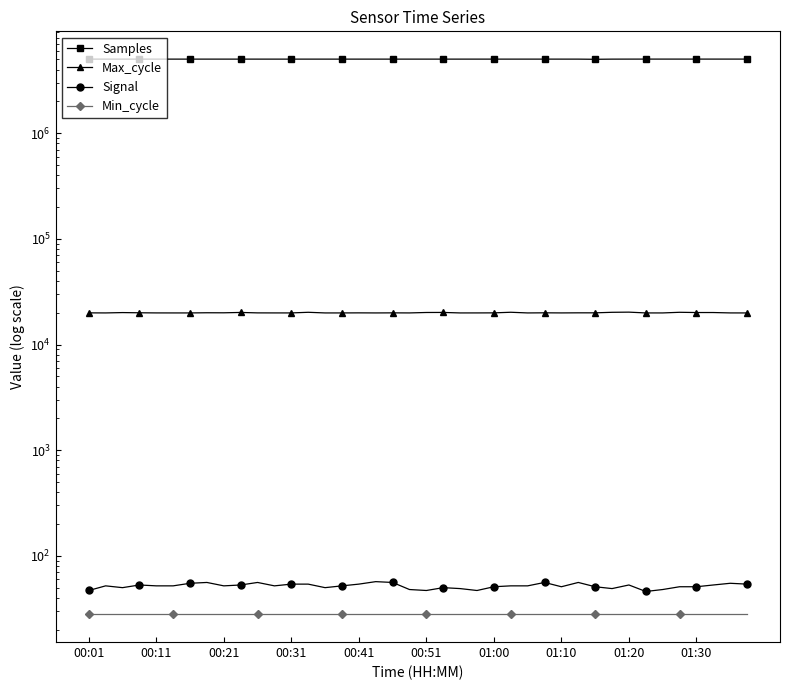

Where is the first local maximum for Max_cycle?

00:21